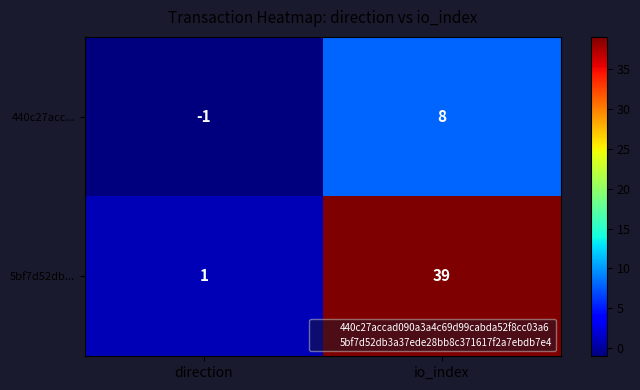

Which category has the lowest value across all series?

direction